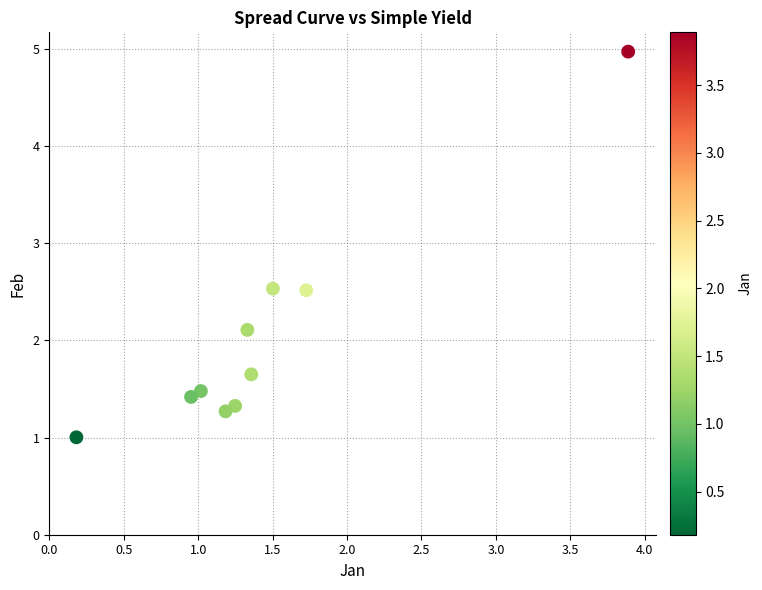

What Y value in the scatter plot is closest to 2?

2.1